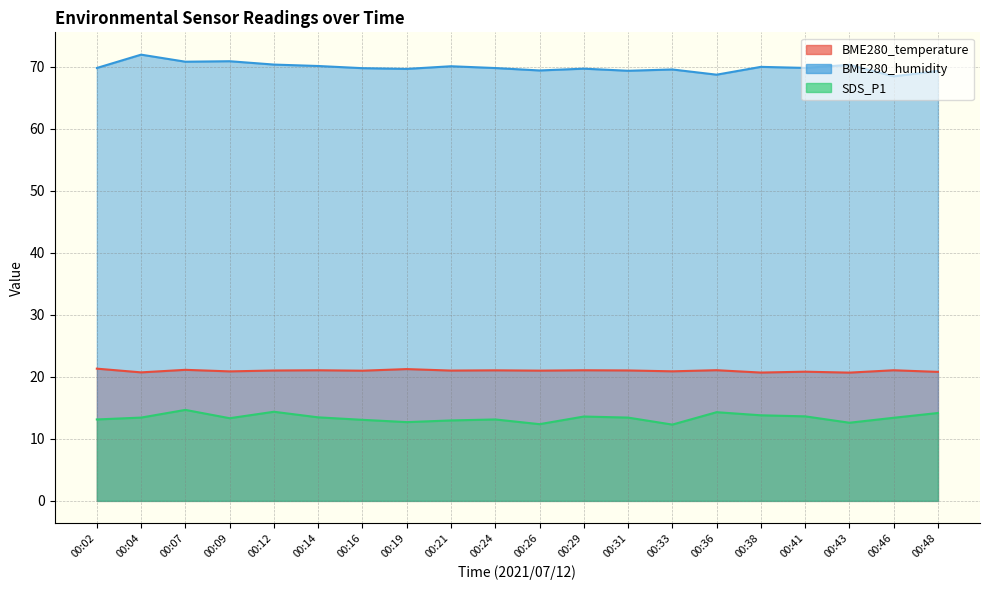

What is the sum of the SDS_P1 values at 00:14 and 00:46?

26.9